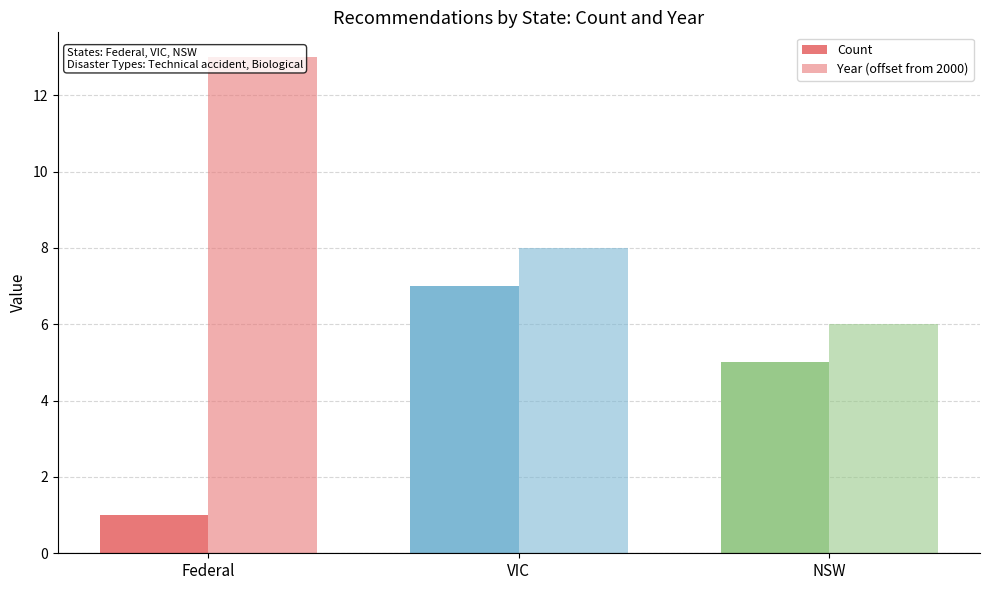

Where does the Year (offset from 2000) series first go above 8?

Federal